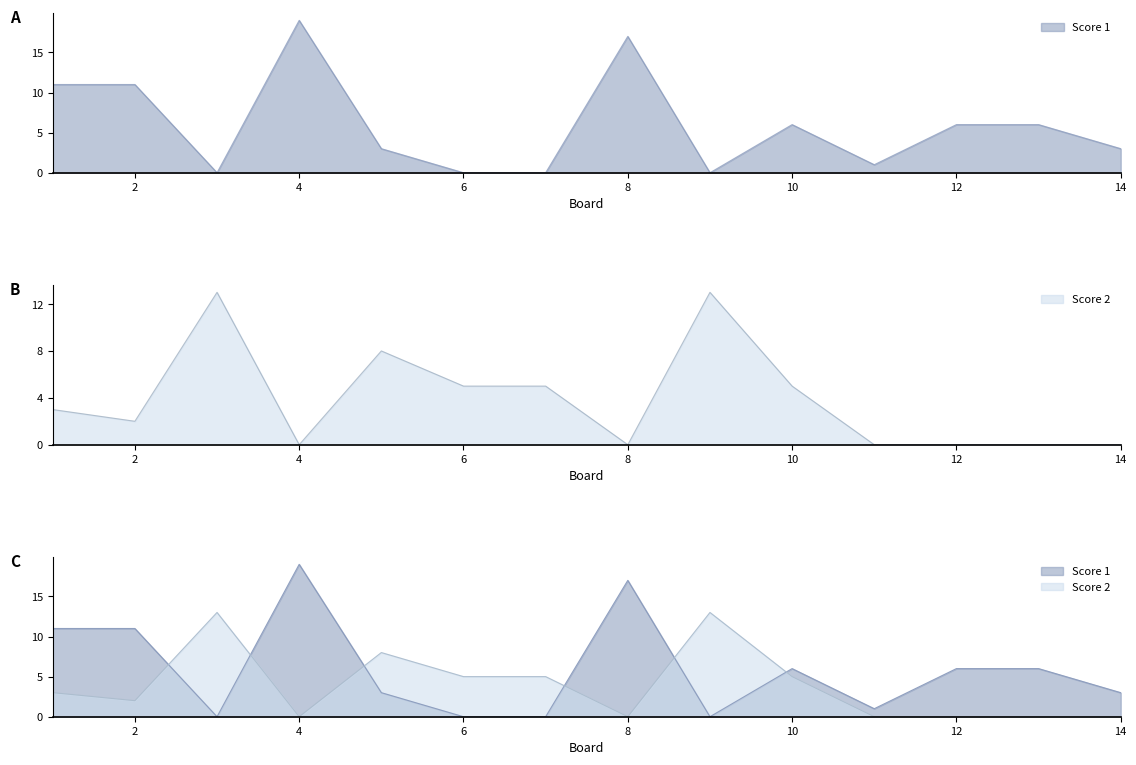

Which series changed the most between 3 and 5?

Score 2